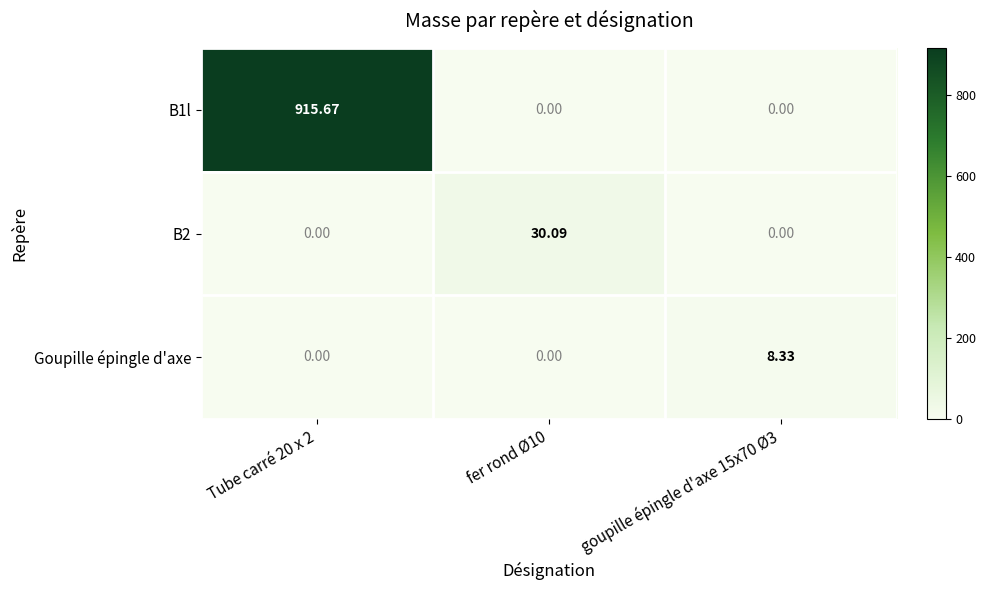

What is the maximum value shown in the chart?

915.7